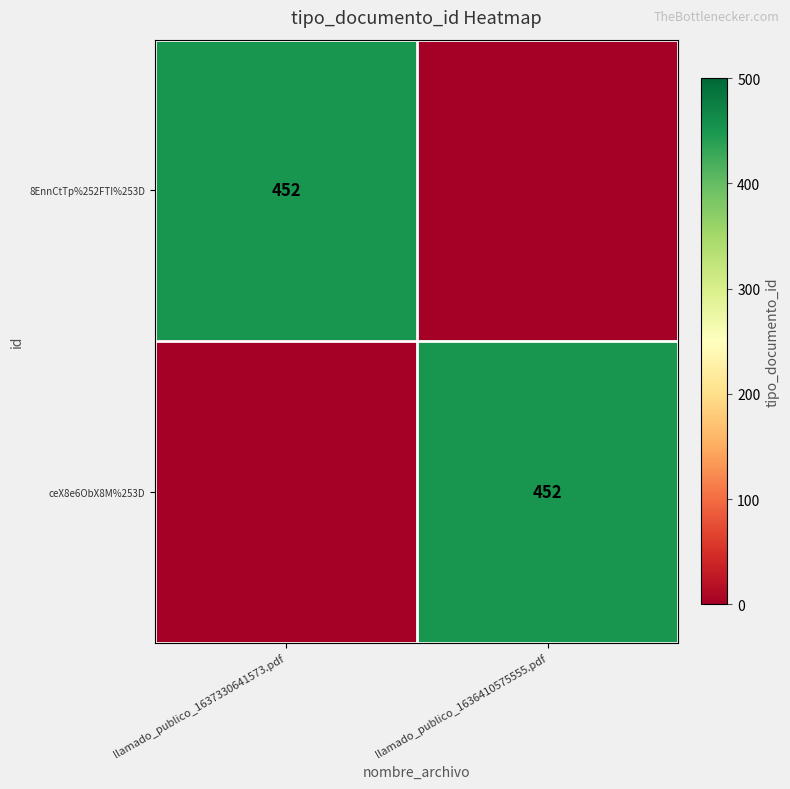

True or false: ceX8e6ObX8M%253D has a value of 452 at llamado_publico_1636410575555.pdf.

True